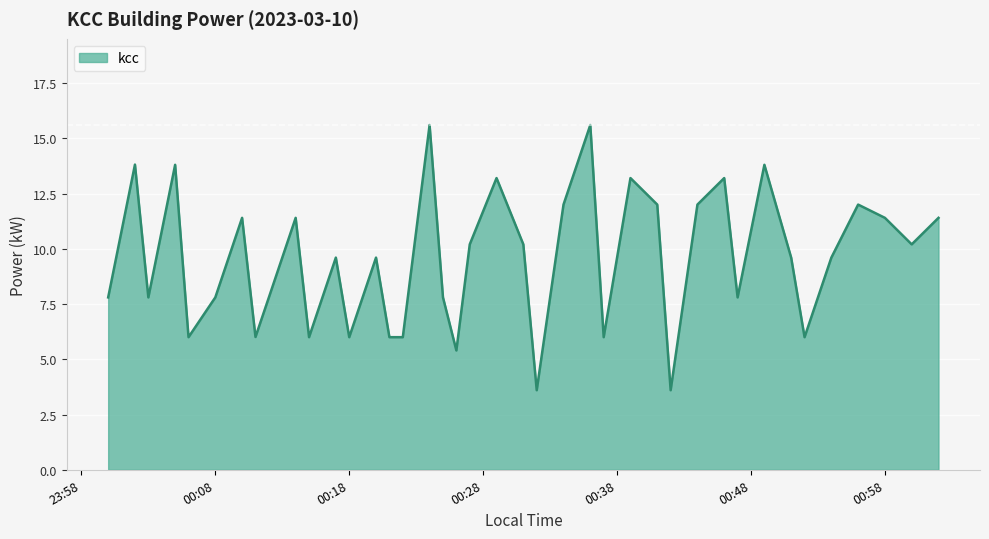

What is the minimum value shown in the chart?

3.6